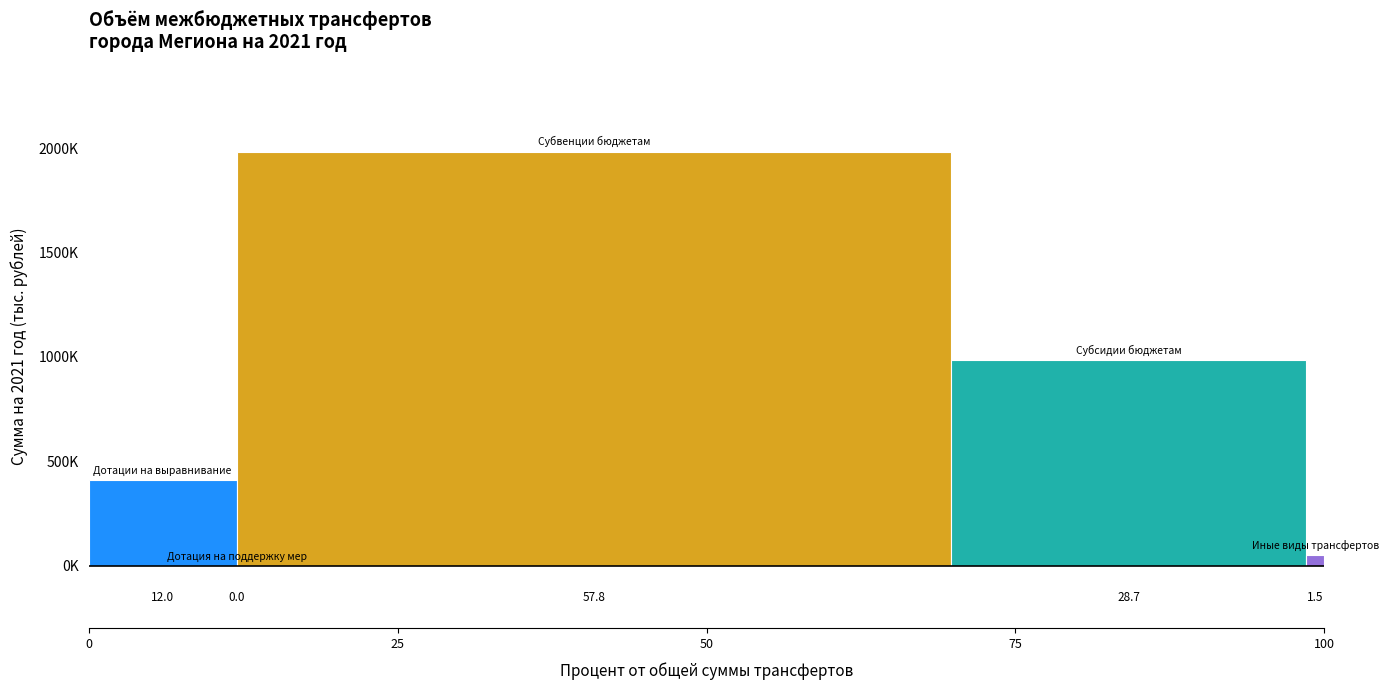

How many series are shown in this chart?

1